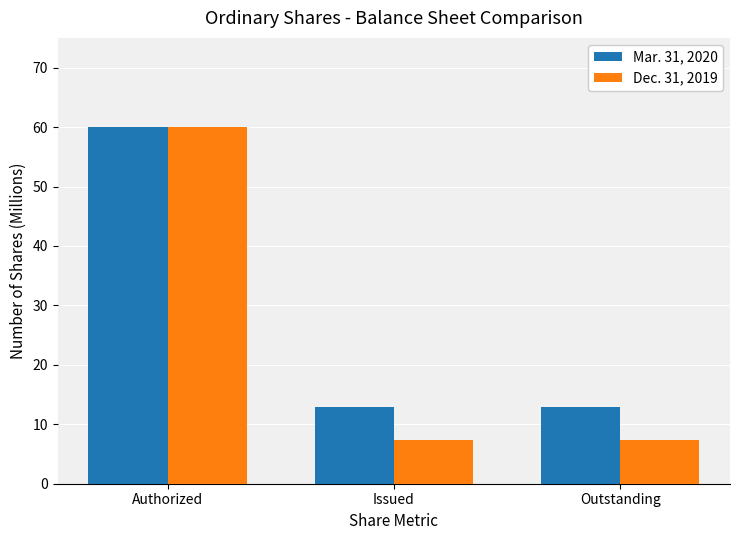

What is the total value across all series at Authorized?

120.0